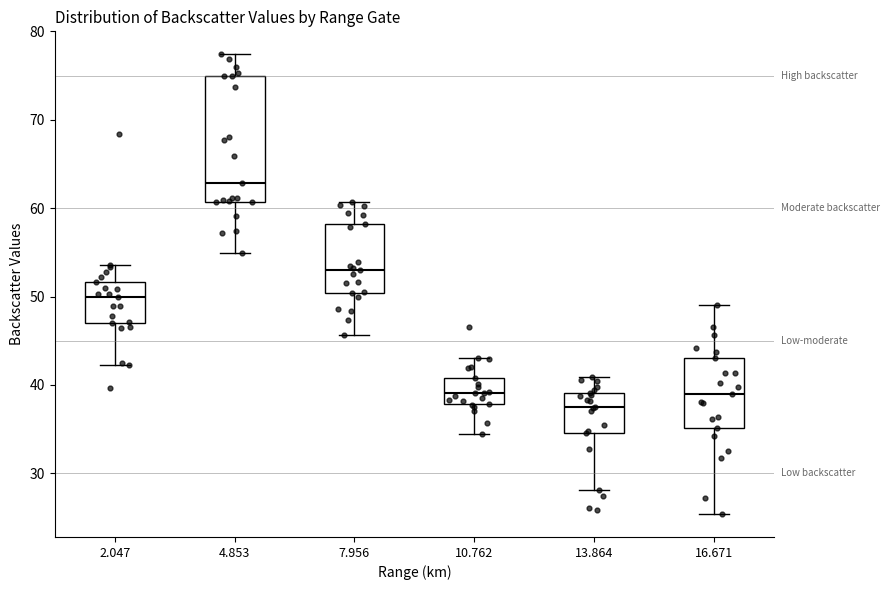

Which box is the tallest, from its lower edge to its upper edge?

4.853